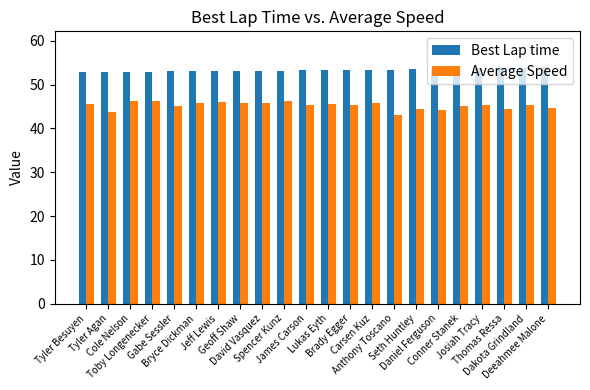

What is the label of the 19th bar from the left?

Josiah Tracy